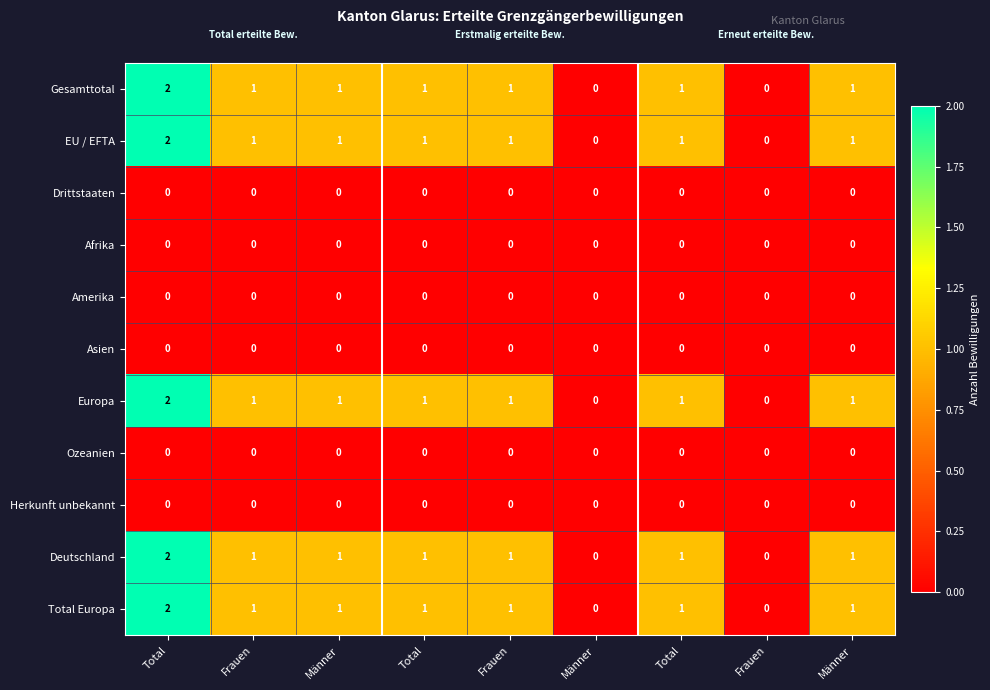

Which series has the largest total across all categories?

Gesamttotal